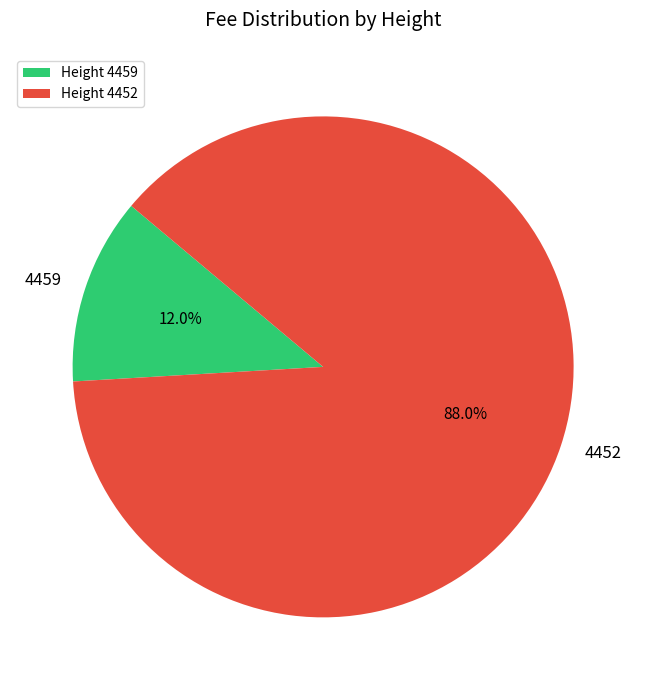

Rank the categories by value from highest to lowest.

4452, 4459